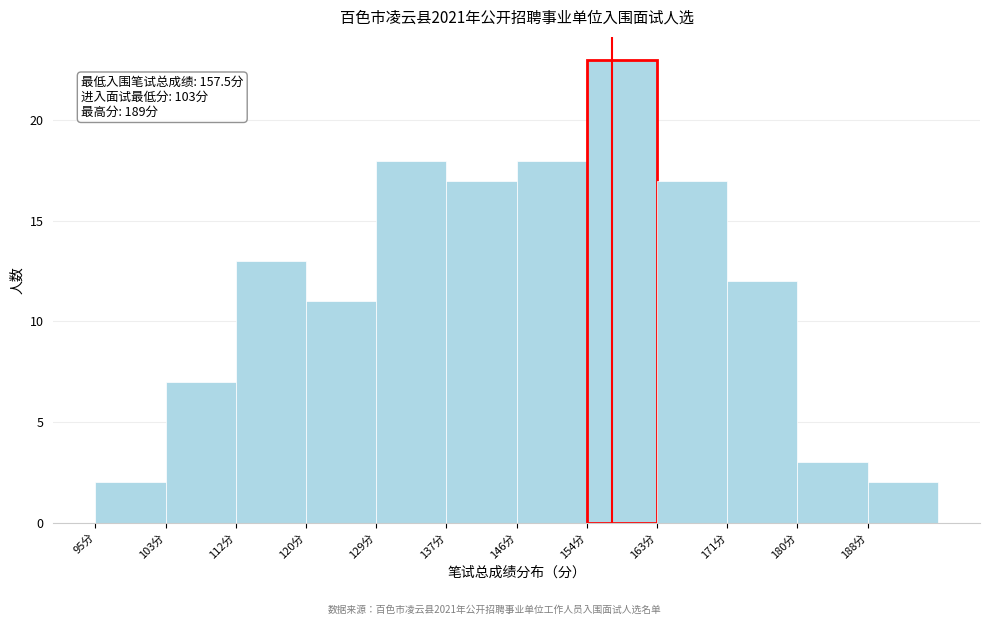

Which range on the x-axis has the tallest bar?

154.5 to 163.0